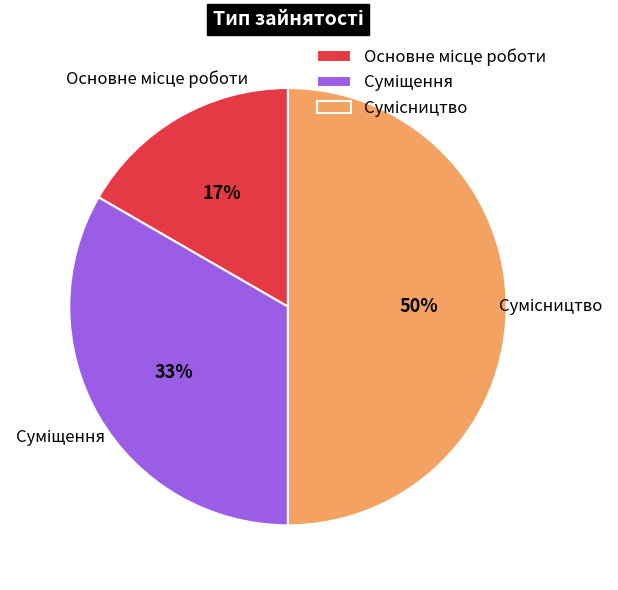

Count the number of slices in the pie.

3